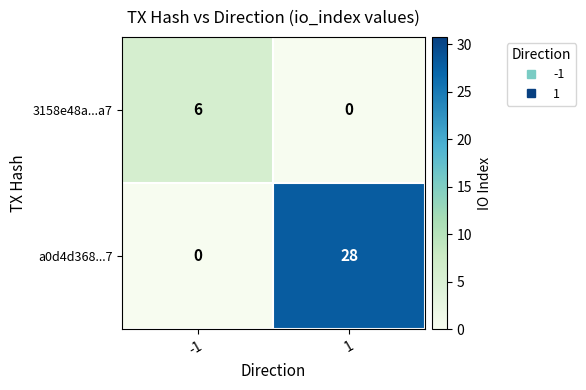

Which series has the largest range (max minus min)?

a0d4d368...7